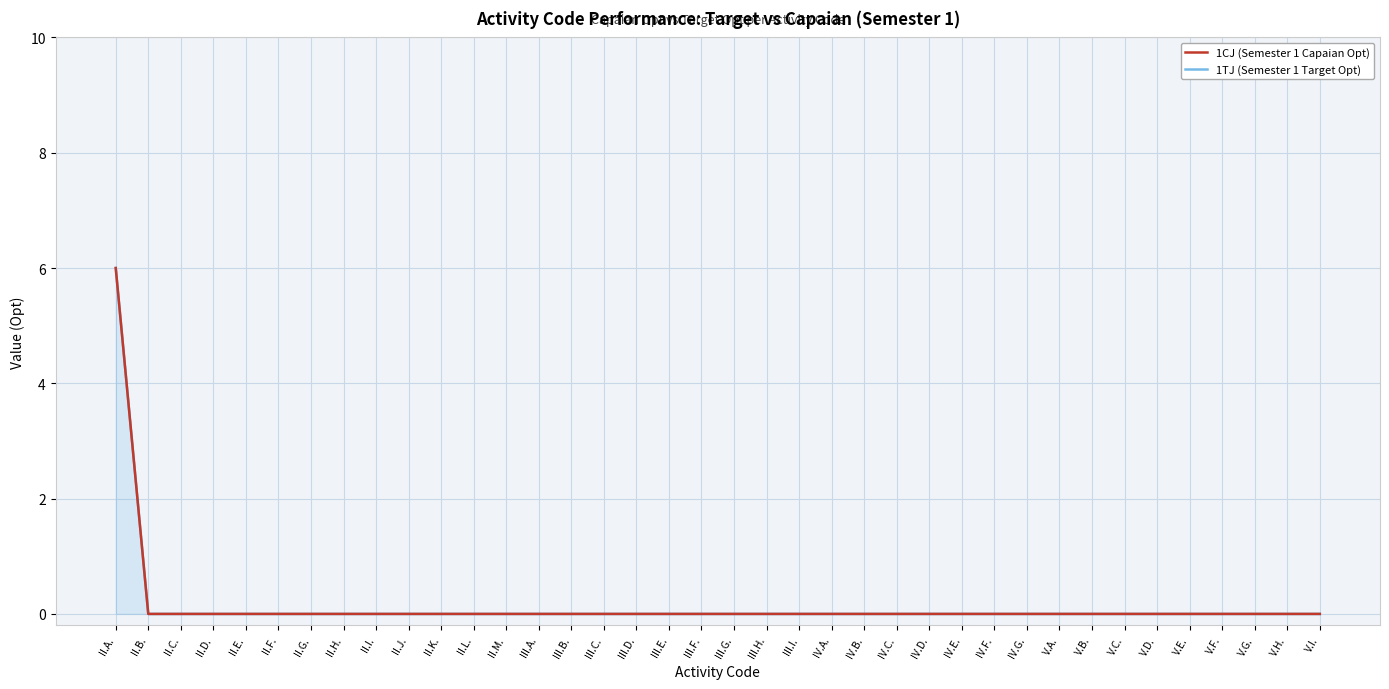

Is the value of 1CJ (Semester 1 Capaian Opt) at III.G. greater than the value of 1TJ (Semester 1 Target Opt) at V.E.?

No